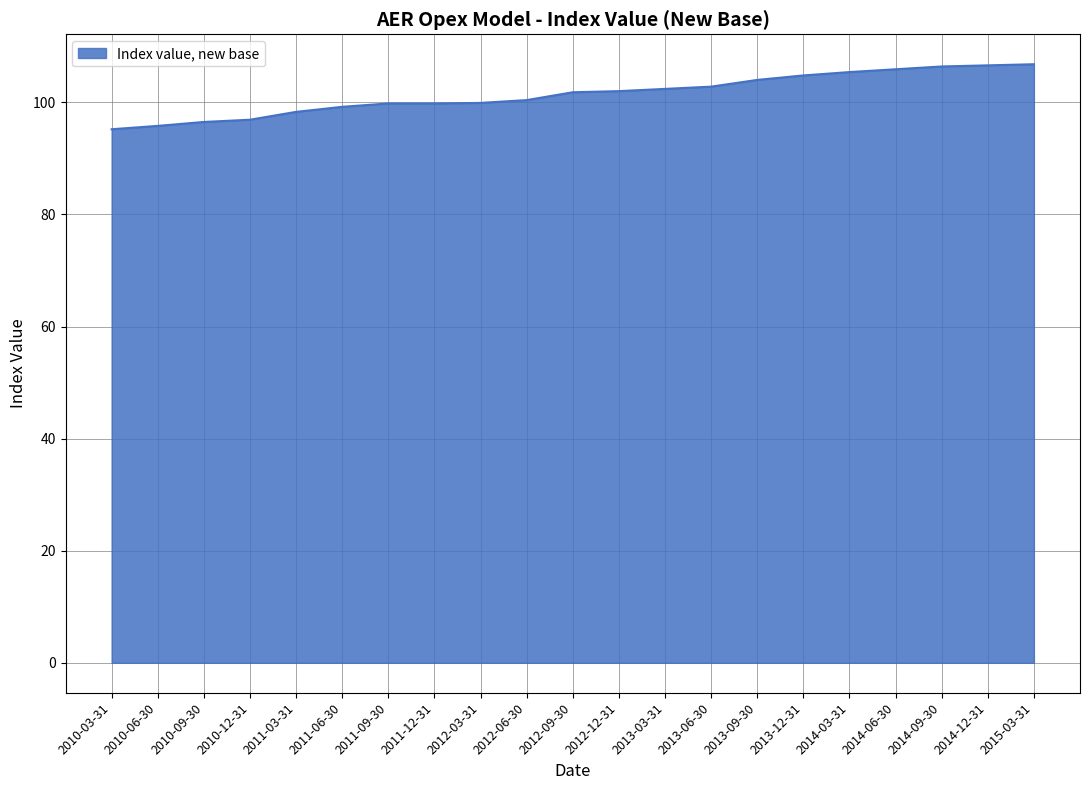

What position from the right is 2012-12-31?

10